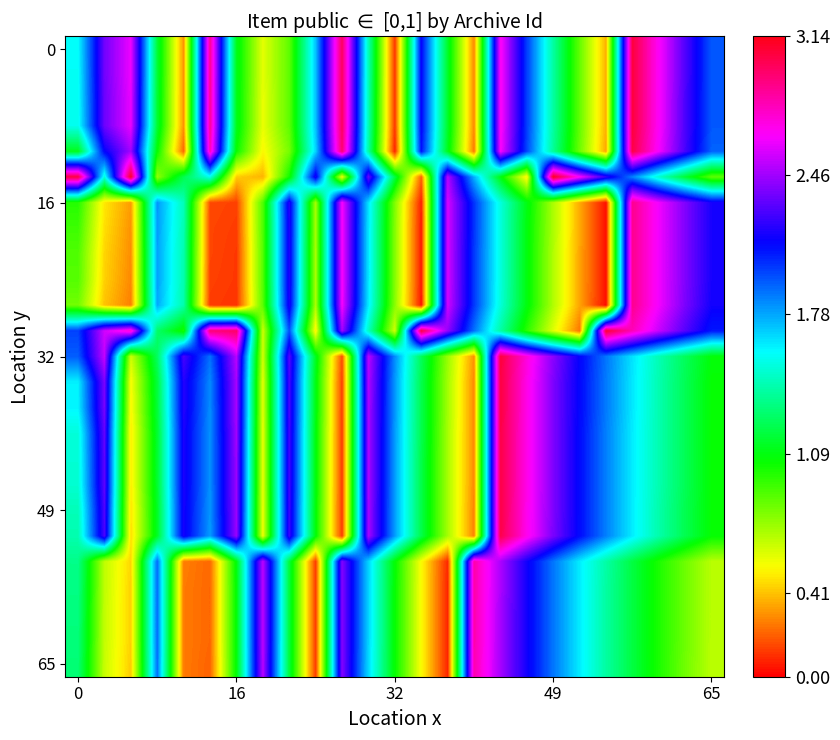

What is the maximum value shown in the chart?

3.1